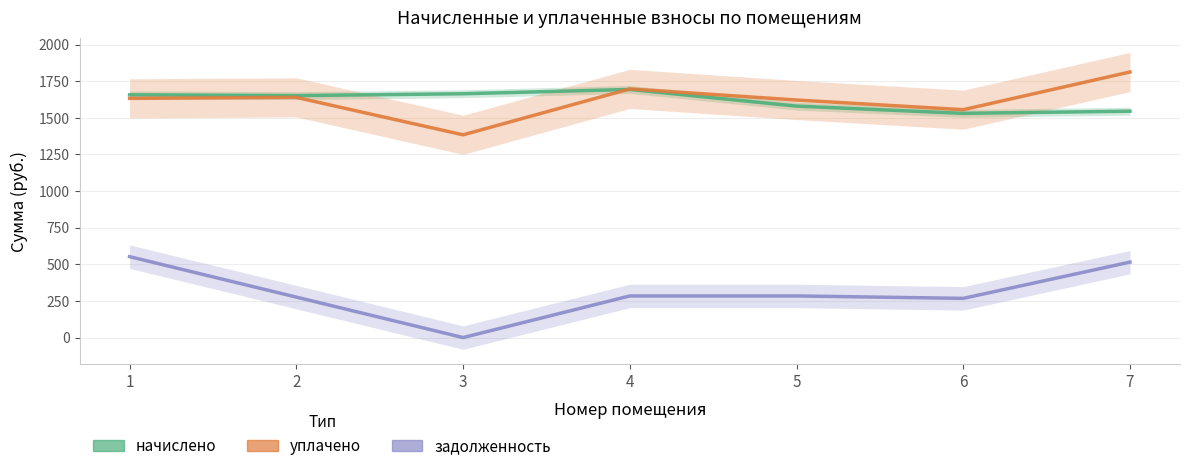

Rank the categories by задолженность value from lowest to highest.

3, 6, 2, 4, 5, 7, 1